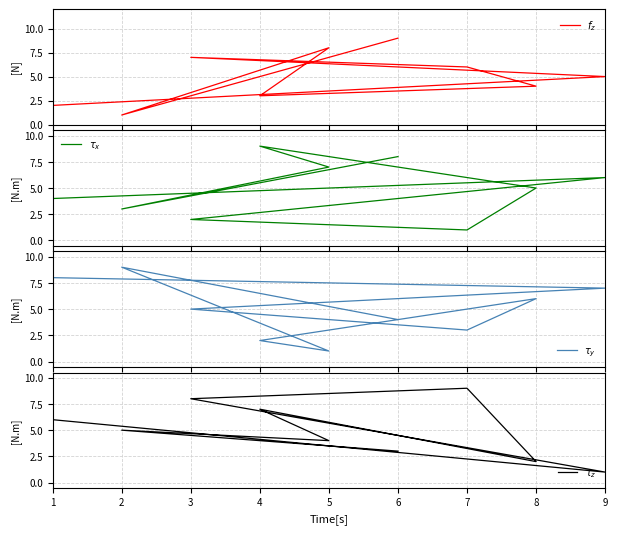

Which category has the highest value in the $\tau_y$ series?

2